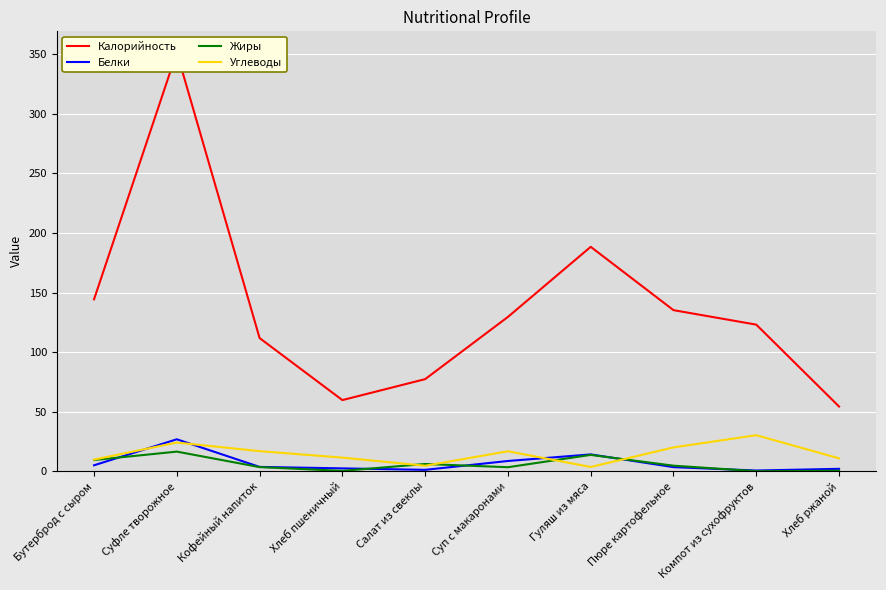

Which series has the largest total across all categories?

Калорийность